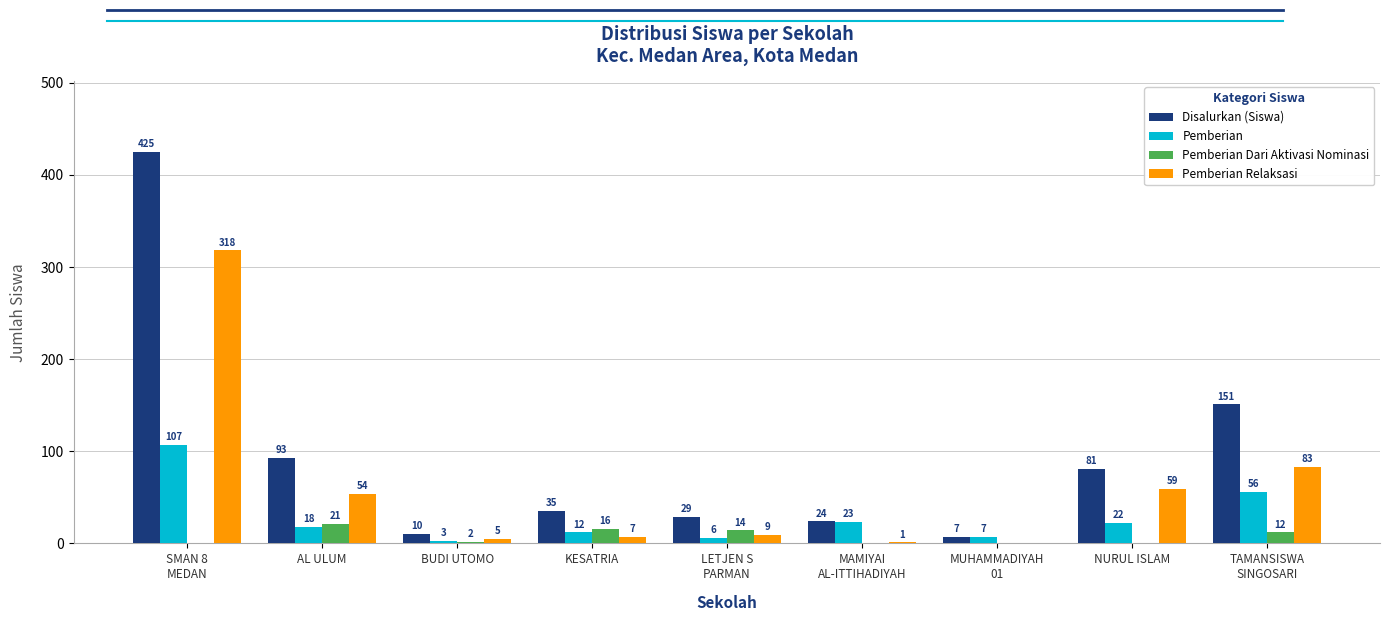

The value of Pemberian Relaksasi at AL ULUM is 54. True or false?

True